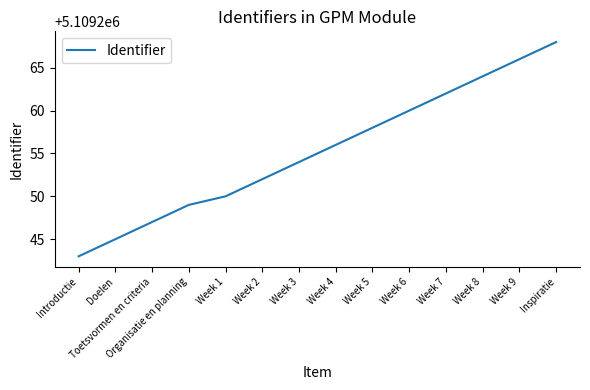

Reading right to left, extract all data points from this chart.

Inspiratie=5109268	Week 9=5109266	Week 8=5109264	Week 7=5109262	Week 6=5109260	Week 5=5109258	Week 4=5109256	Week 3=5109254	Week 2=5109252	Week 1=5109250	Organisatie en planning=5109249	Toetsvormen en criteria=5109247	Doelen=5109245	Introductie=5109243